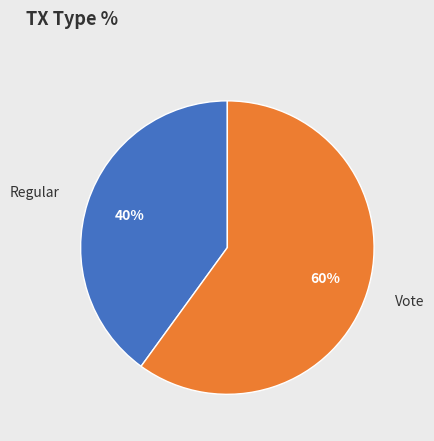

Which category has the smallest portion of the pie?

Regular